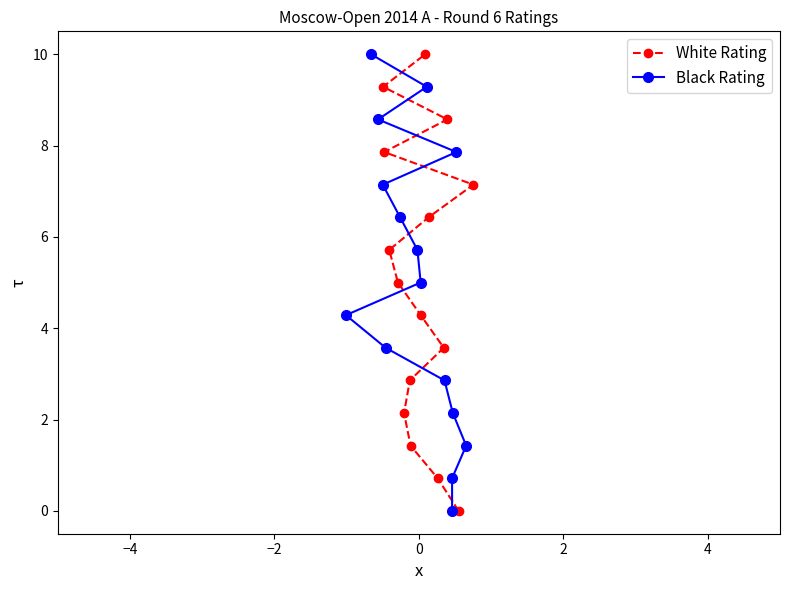

What is the maximum value for White Rating?

10.0